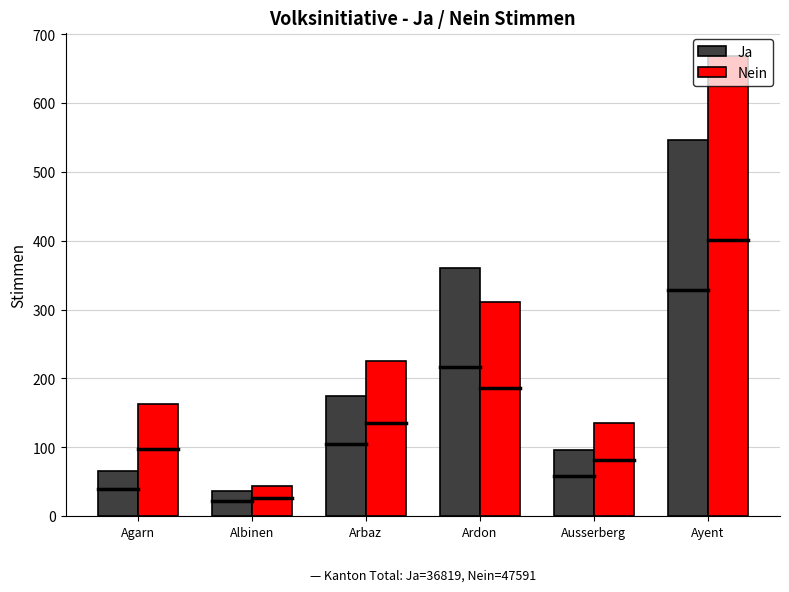

What is the sum of all Nein values?

1549